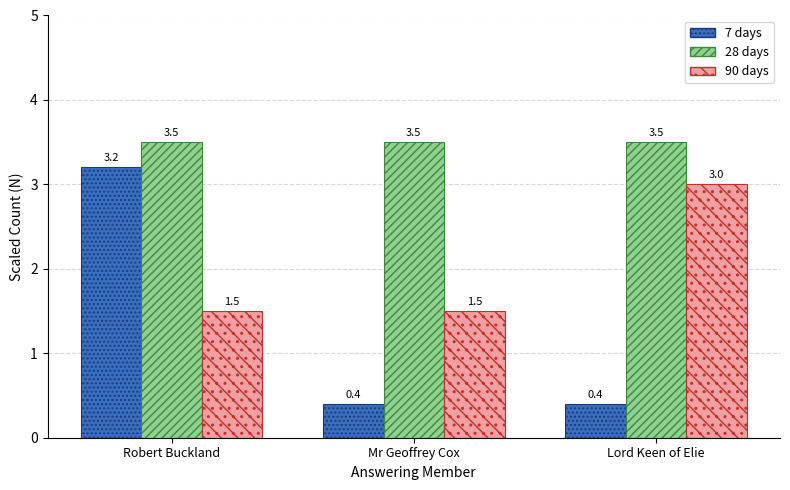

Reading right to left, list all the values displayed in this chart.

7 days: Lord Keen of Elie=0.4	Mr Geoffrey Cox=0.4	Robert Buckland=3.2
28 days: Lord Keen of Elie=3.5	Mr Geoffrey Cox=3.5	Robert Buckland=3.5
90 days: Lord Keen of Elie=3.0	Mr Geoffrey Cox=1.5	Robert Buckland=1.5